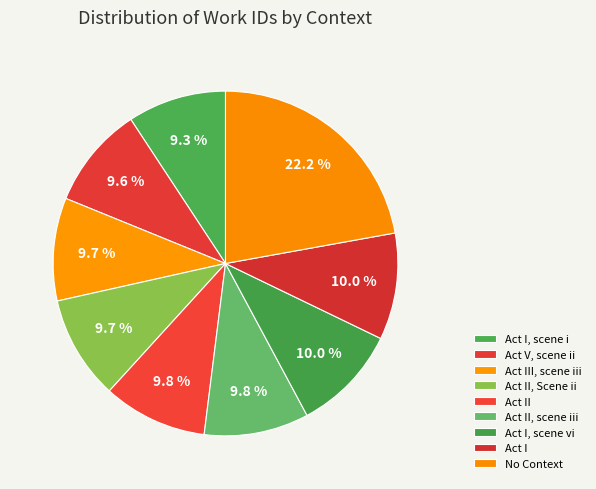

Which category has the biggest portion of the pie?

No Context